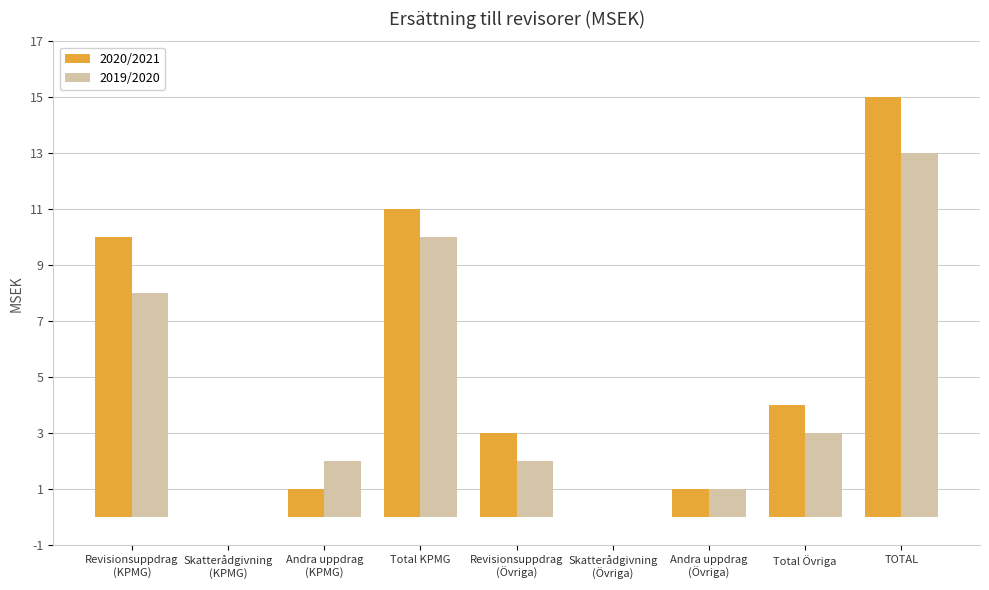

What is the average value of the 2020/2021 series?

5